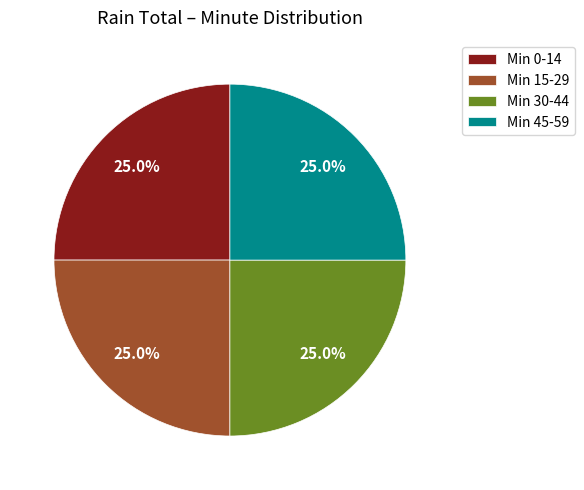

Count the number of slices in the pie.

4